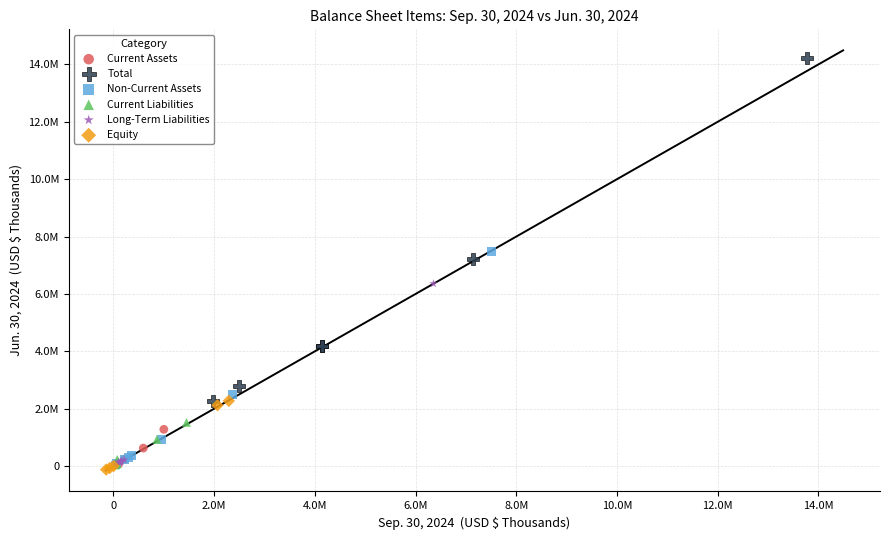

Which series contains the lowest Y value?

Equity